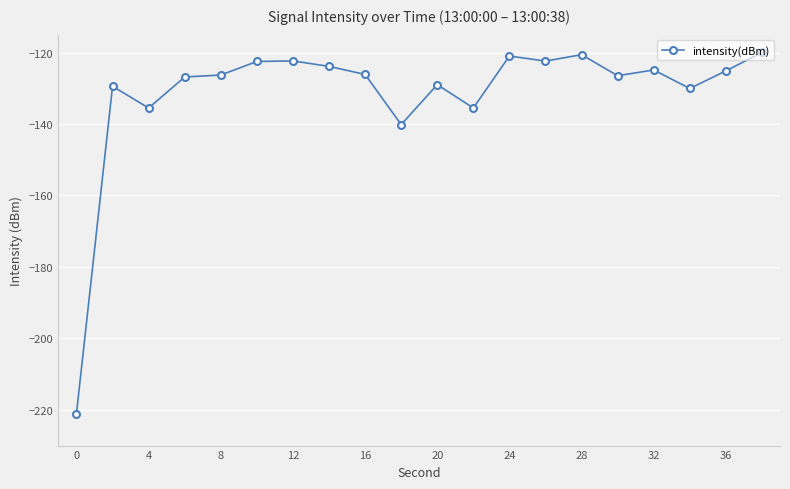

True or false: the data has more than 2 interior local peaks.

True